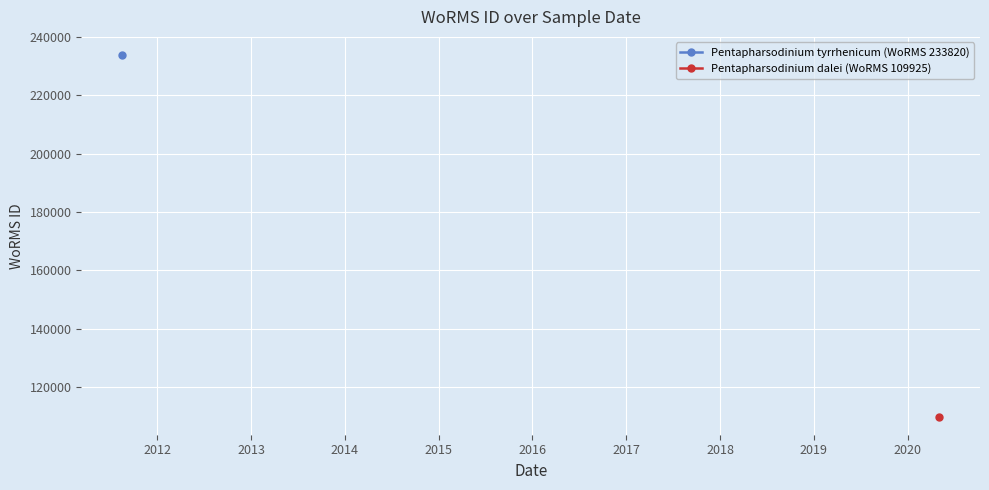

The Pentapharsodinium tyrrhenicum (WoRMS 233820) series shows 330769 at 0. True or false?

False